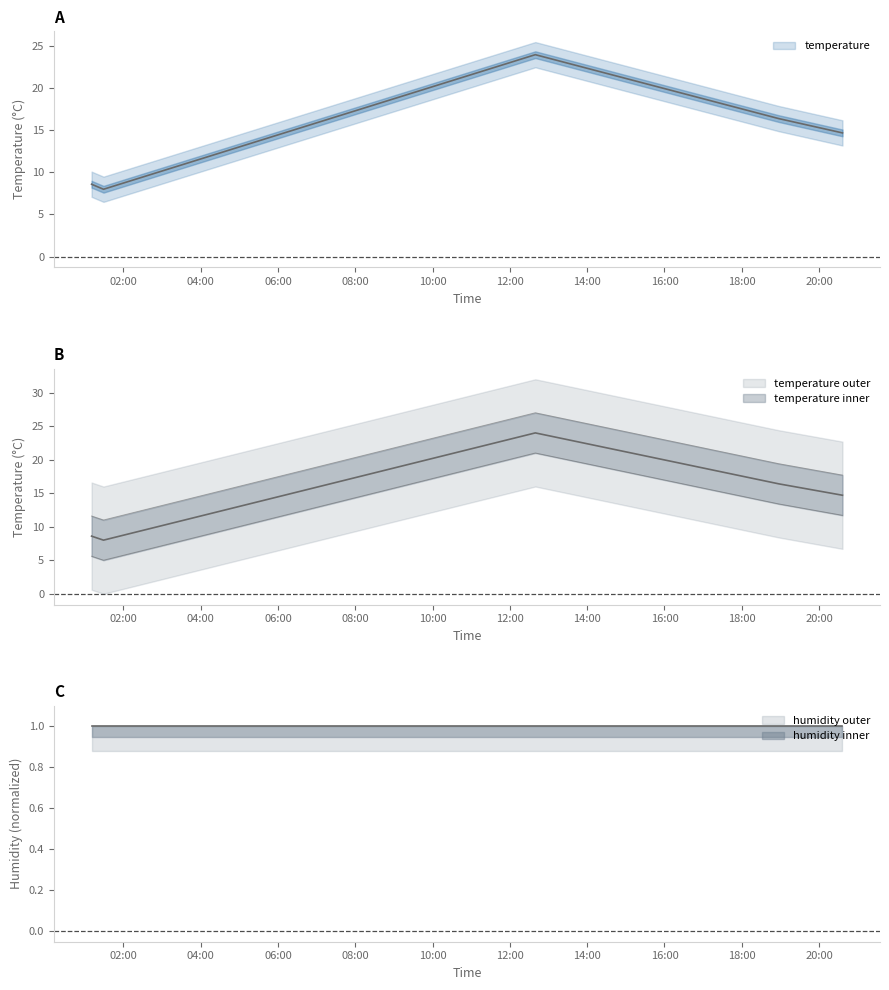

Which label corresponds to the largest value in the chart?

2023-05-24T12:39:28